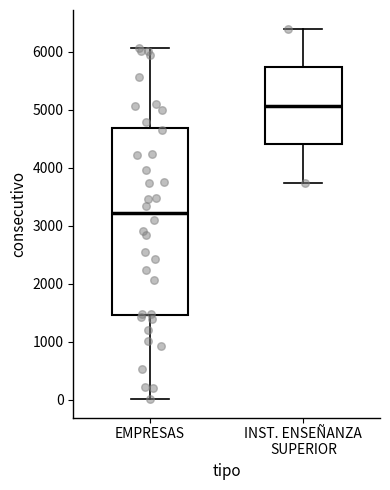

Where does the upper whisker of the box for INST. ENSEÑANZA SUPERIOR end on the y-axis? The values are not printed on the chart, so give them approximately, as read against the axis.

6400